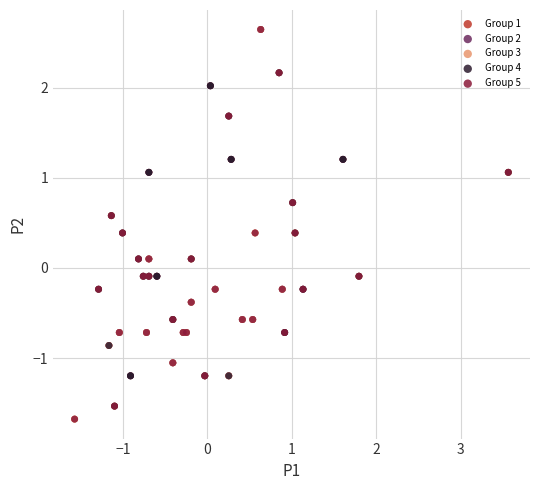

What are all the series names shown in the legend?

Group 1, Group 2, Group 3, Group 4, Group 5